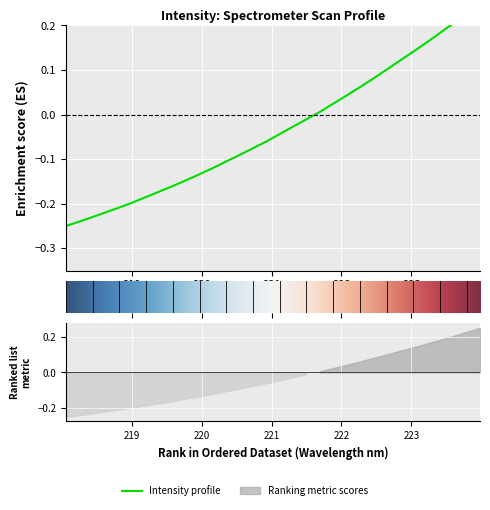

Rank the categories by value from highest to lowest.

223.9802, 223.7895, 223.5987, 223.408, 223.2172, 223.0264, 222.8355, 222.6447, 222.4538, 222.263, 222.0721, 221.8812, 221.6902, 221.4993, 221.3083, 221.1174, 220.9264, 220.7354, 220.5444, 220.3533, 220.1623, 219.9712, 219.7801, 219.589, 219.3979, 219.2067, 219.0156, 218.8244, 218.6332, 218.442, 218.2508, 218.0596